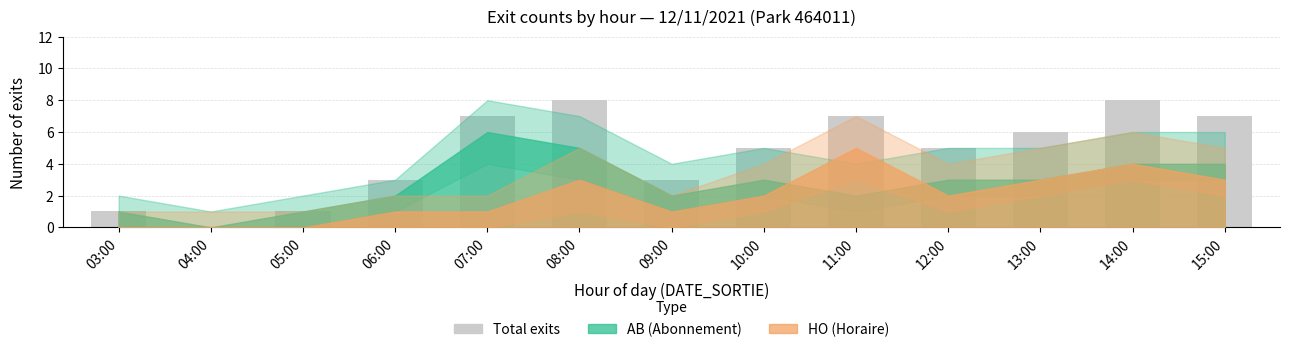

What is the sum of the values at 14:00 and 08:00?

16